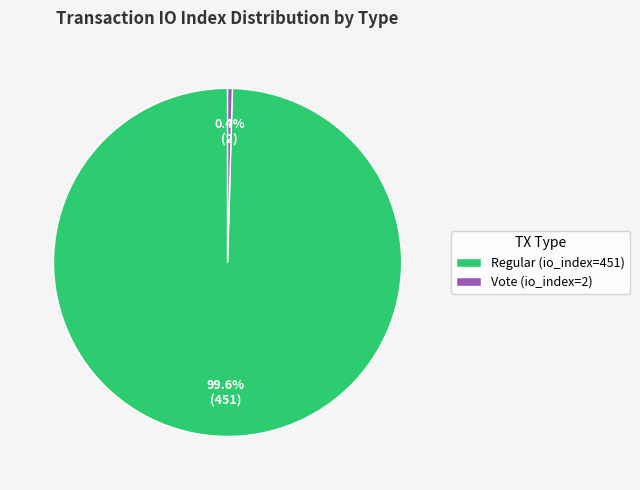

True or false: Regular (io_index=451) accounts for 100% of the total.

True